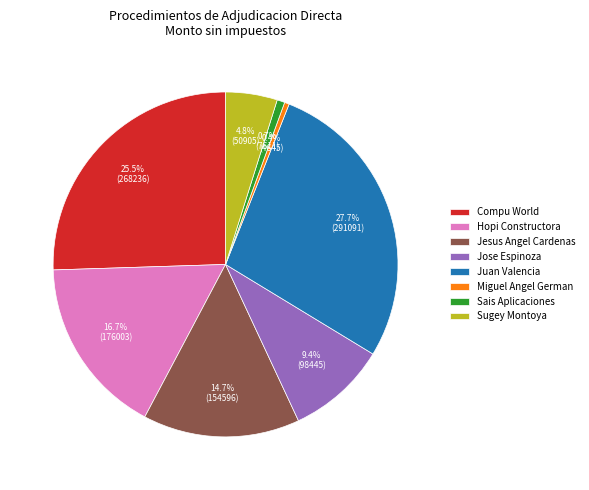

Which slice is the largest?

Juan Valencia